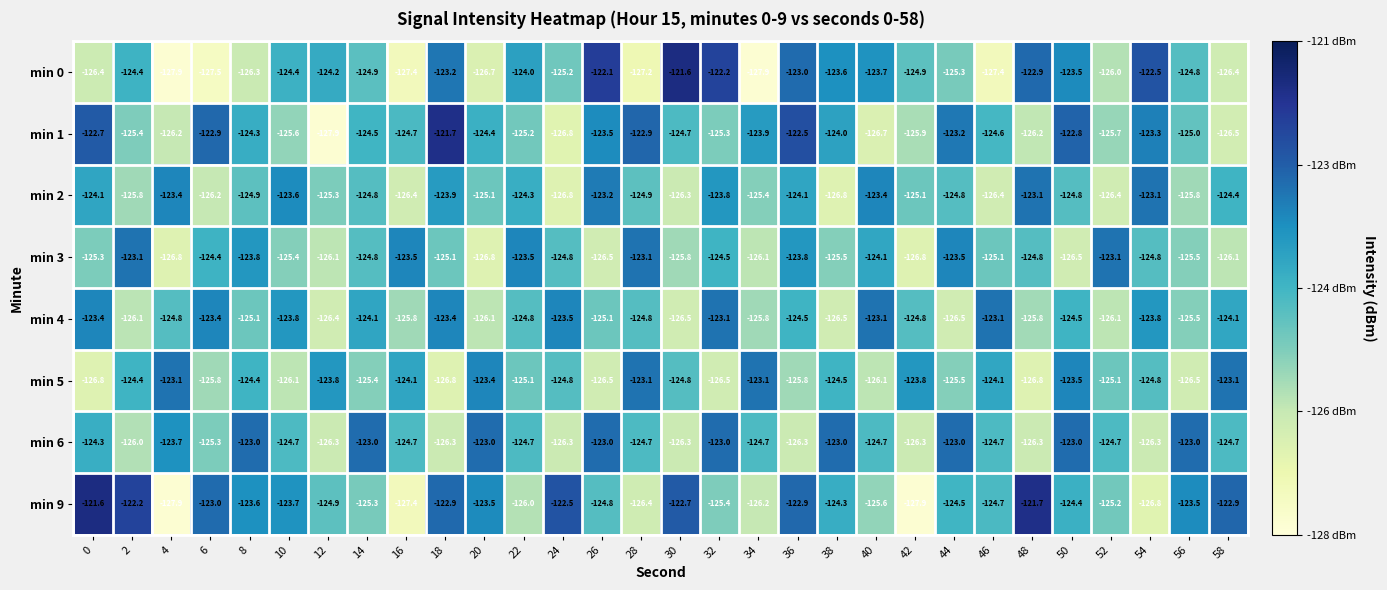

What is the total value across all series at 22?

-997.6